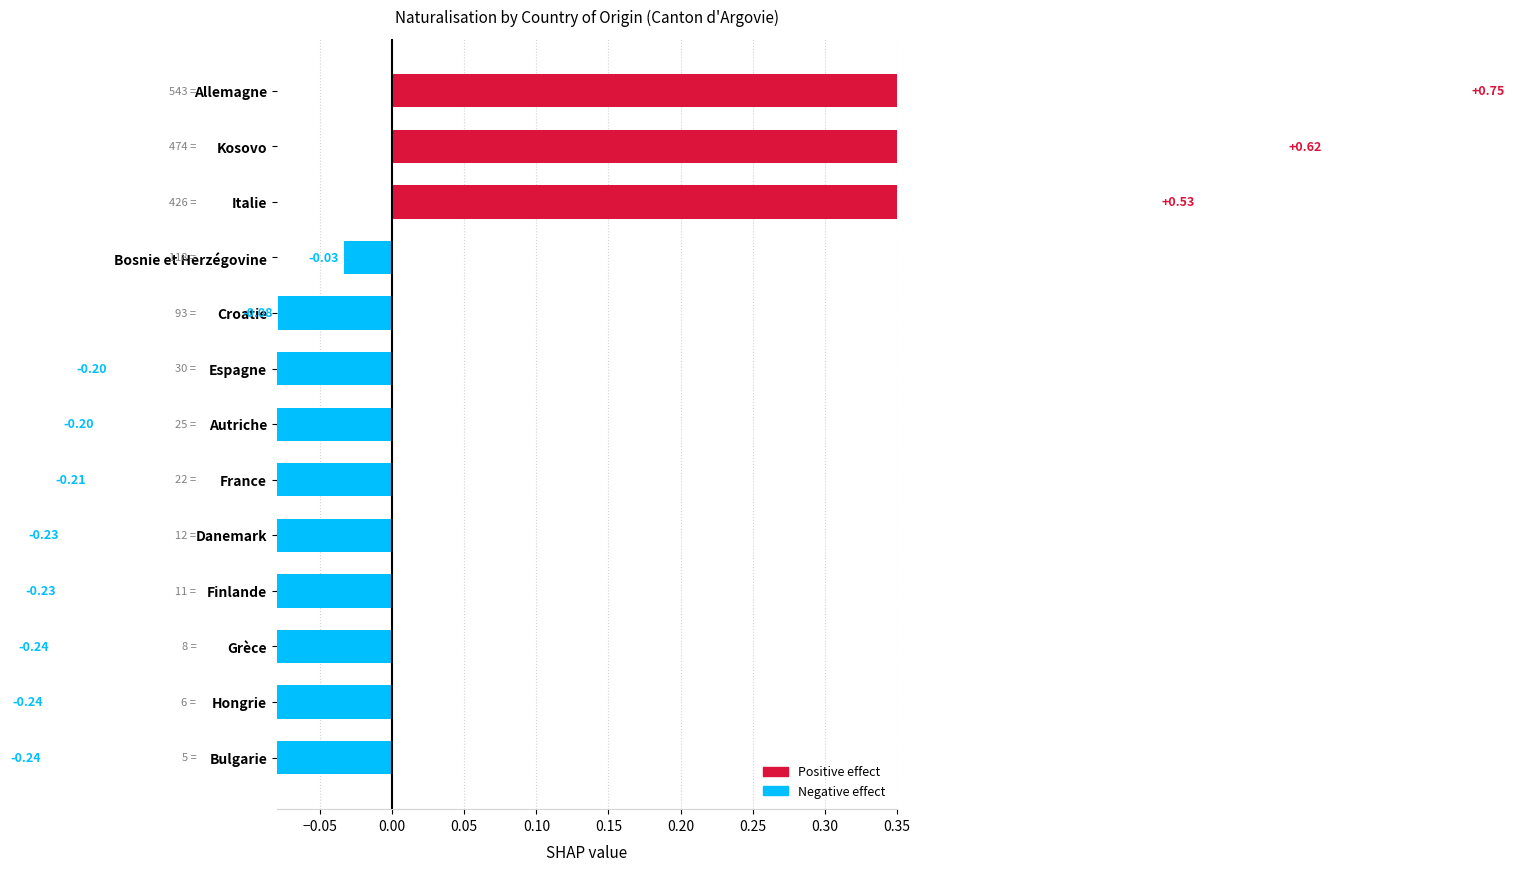

How many series are shown in this chart?

1